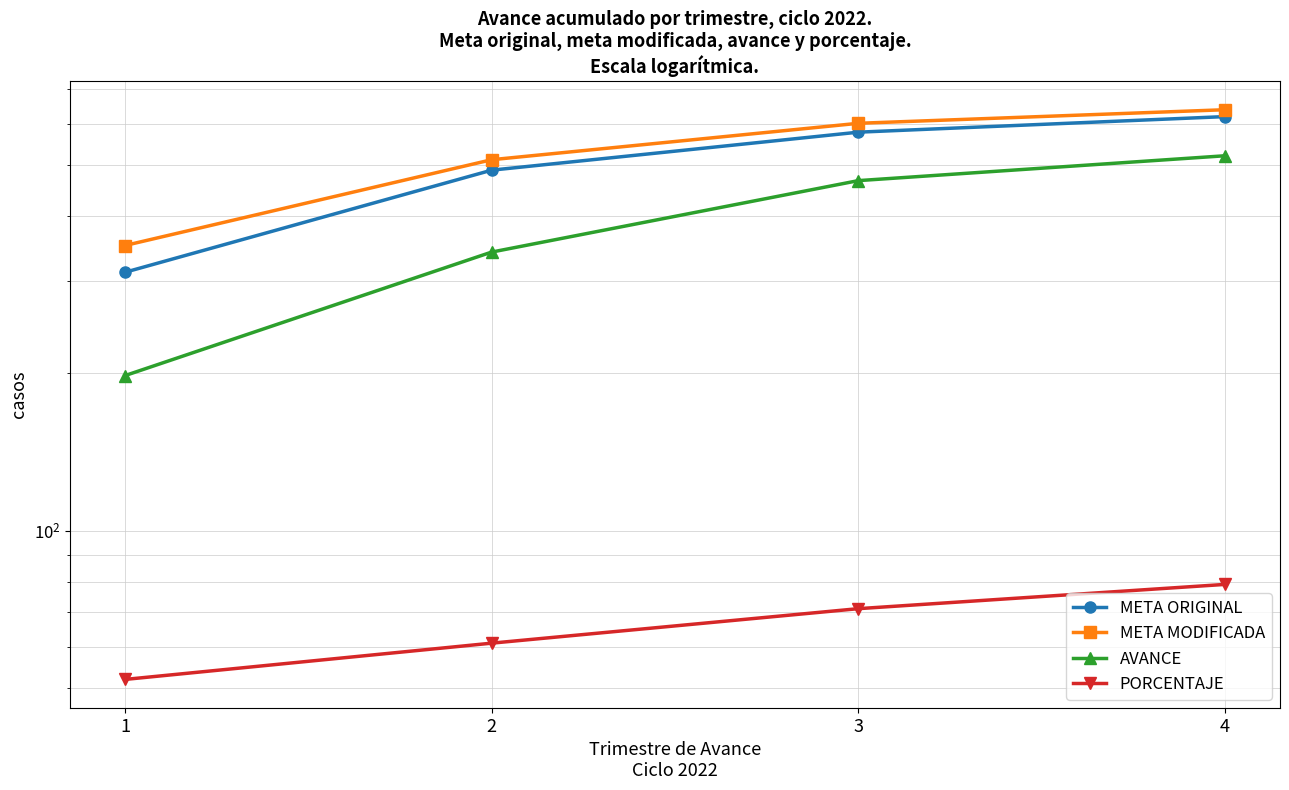

What are all the series names shown in the legend?

META ORIGINAL, META MODIFICADA, AVANCE, PORCENTAJE